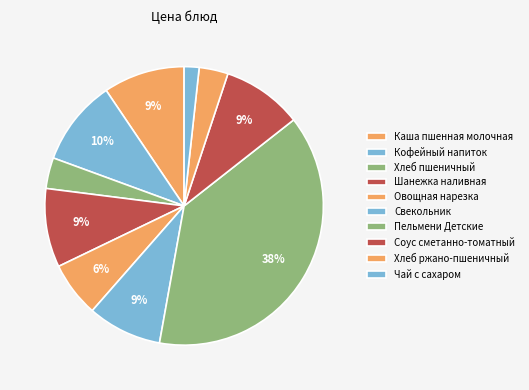

To the nearest percent, what portion does Хлеб ржано-пшеничный represent?

3%